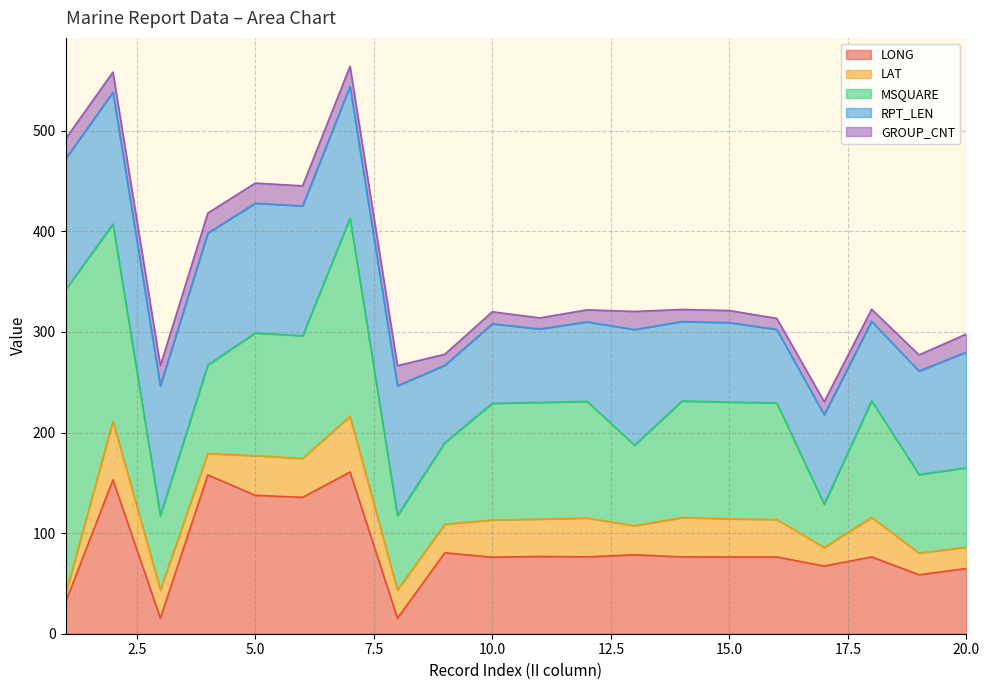

Which category has the lowest value across all series?

1